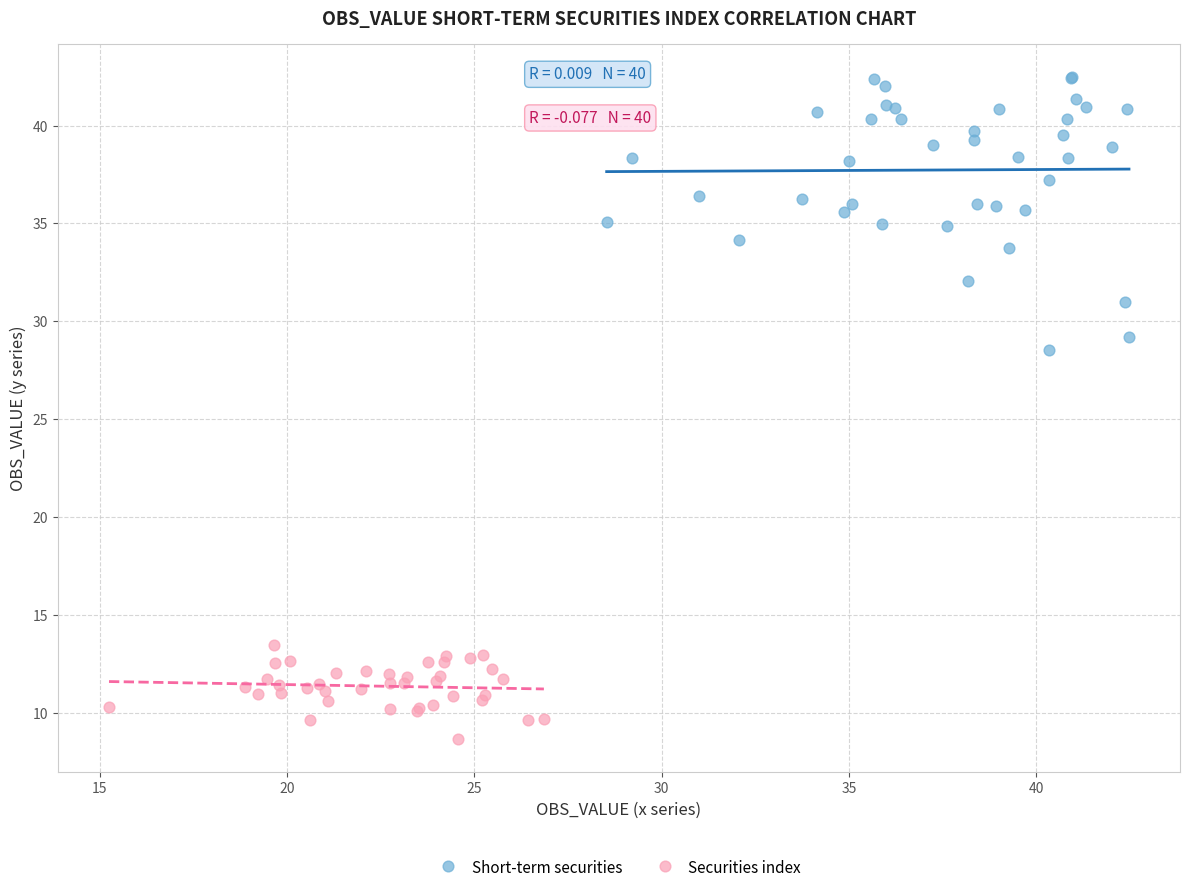

Which series contains the highest Y value?

Short-term securities